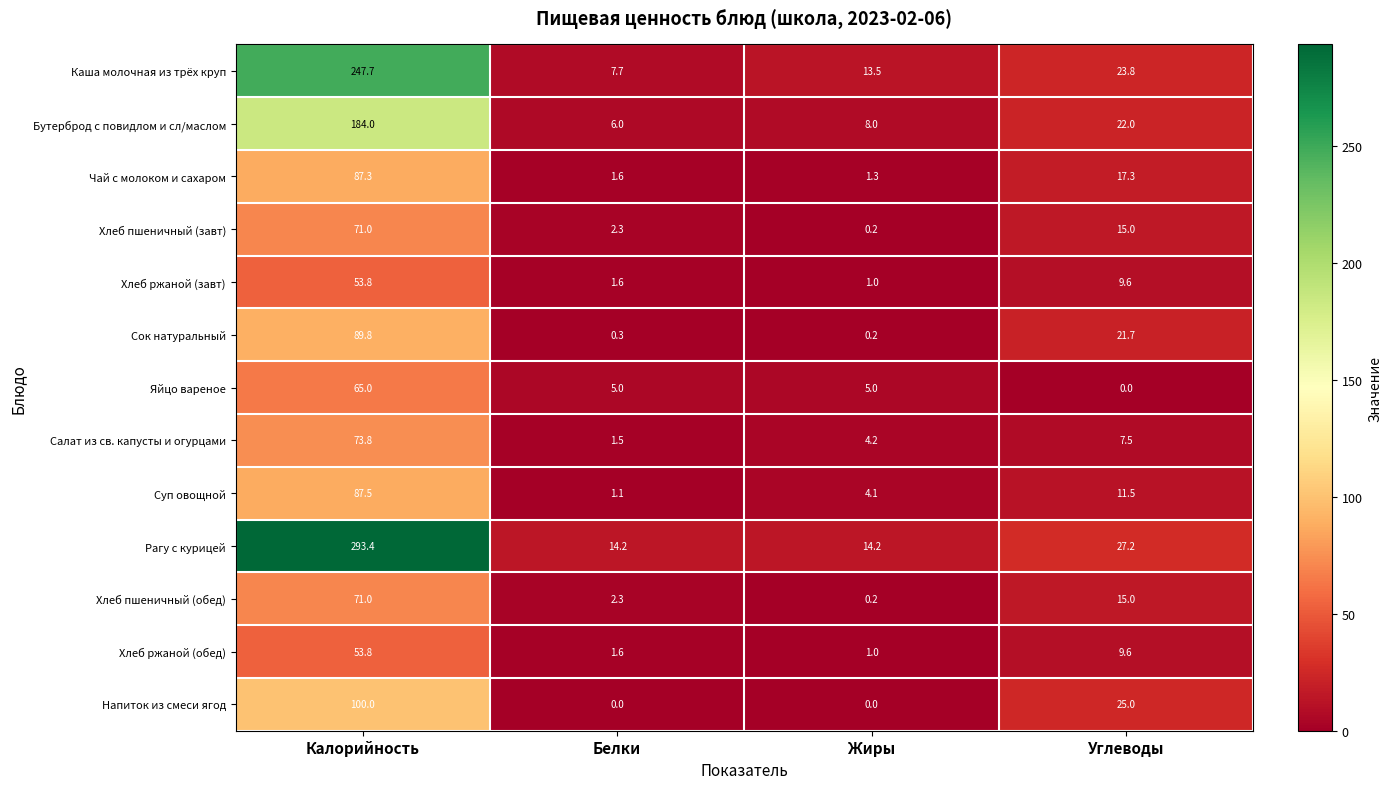

Which category has the lowest value in the Суп овощной series?

Белки